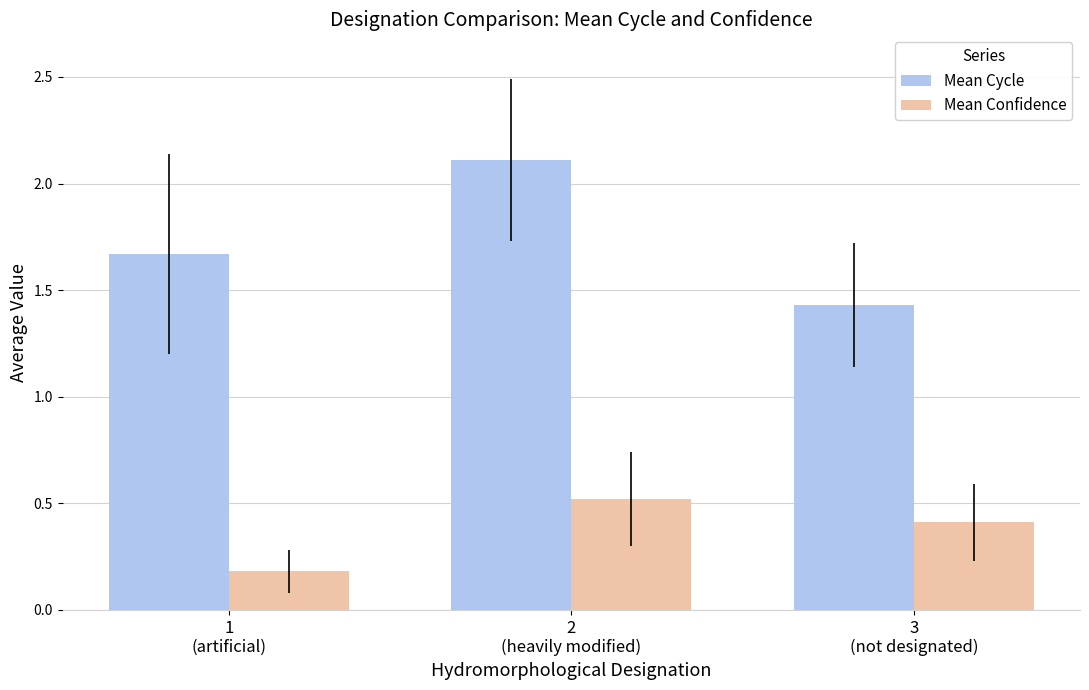

What is the difference between the maximum and minimum values in the Mean Confidence series?

0.3